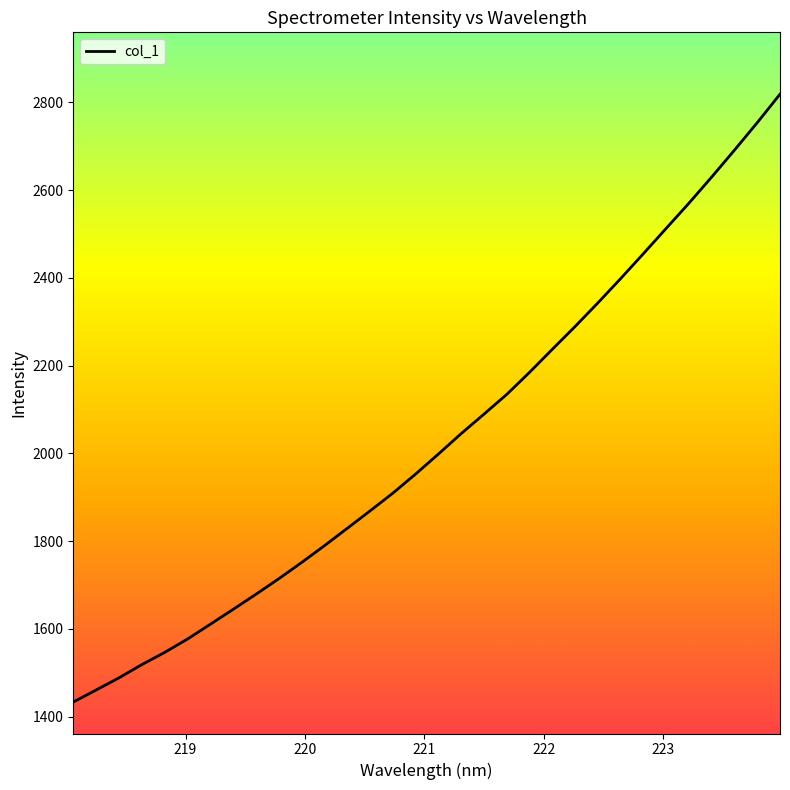

What is the minimum value shown in the chart?

1433.4